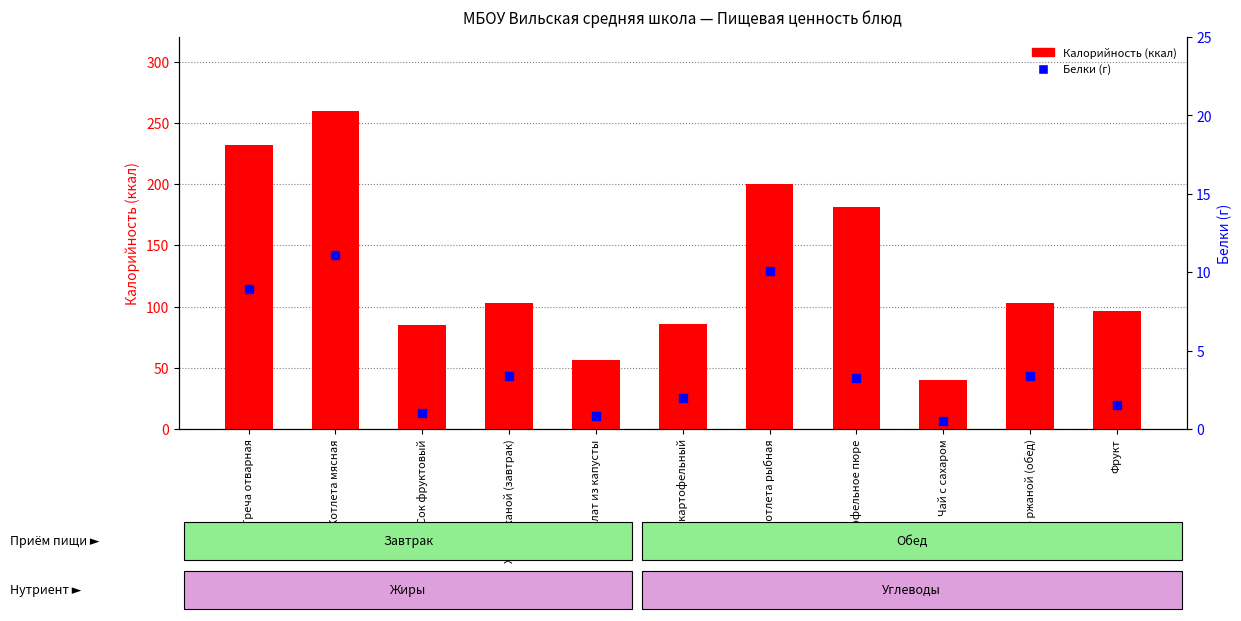

Is the value of Белки (г) at Салат из капусты greater than the value of Калорийность (ккал) at Чай с сахаром?

No